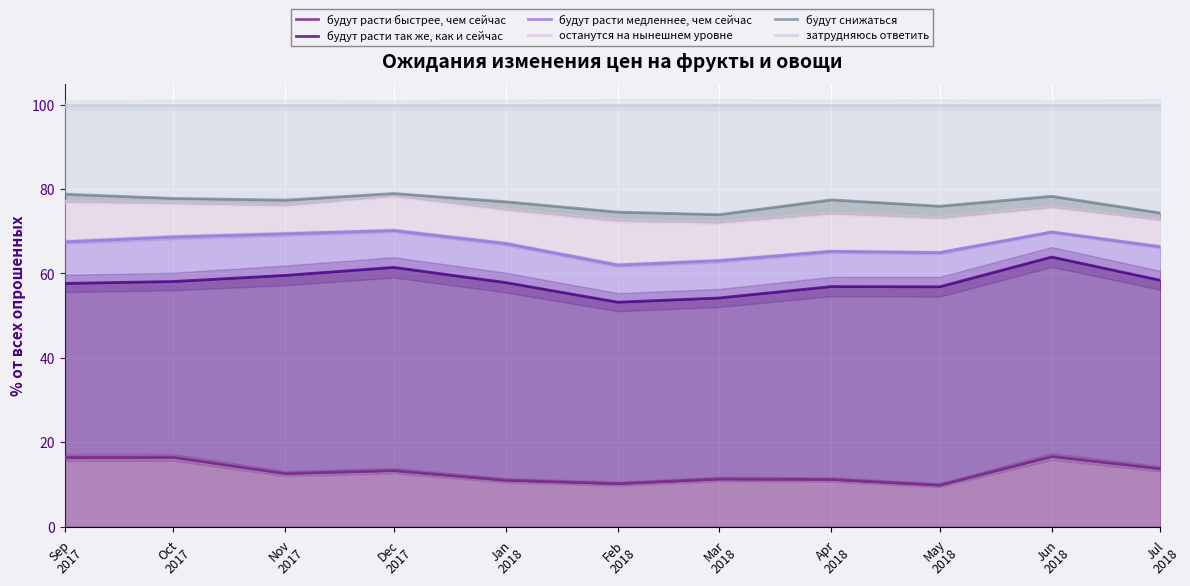

At which category does the chart reach its minimum across all series?

May
2018